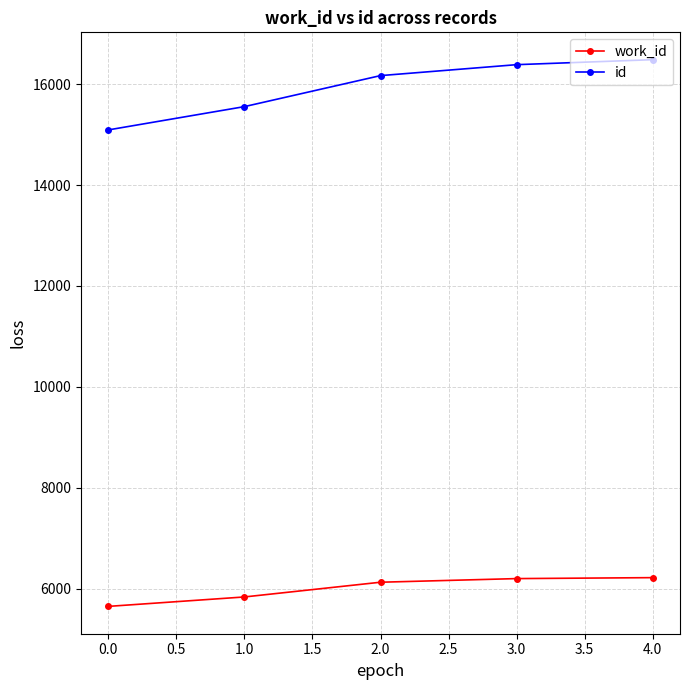

At how many categories does at least one series exceed 6923?

5